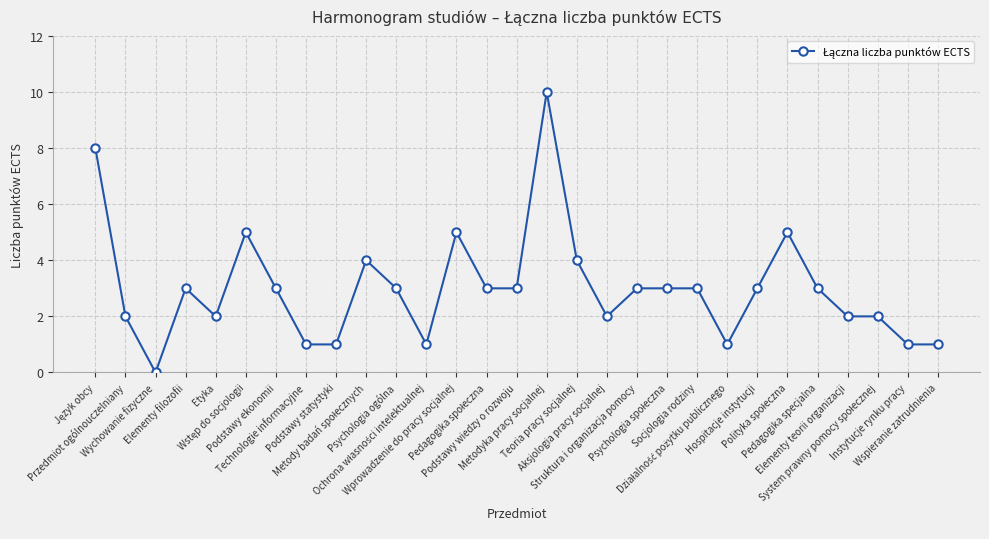

What is the sum of all values?

87